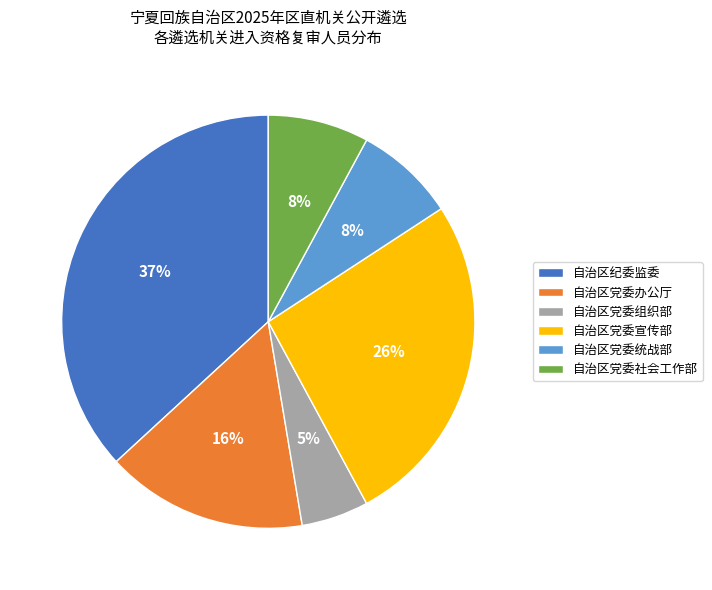

To the nearest percent, what is the difference between the 自治区党委宣传部 and 自治区纪委监委 slice percentages?

11%